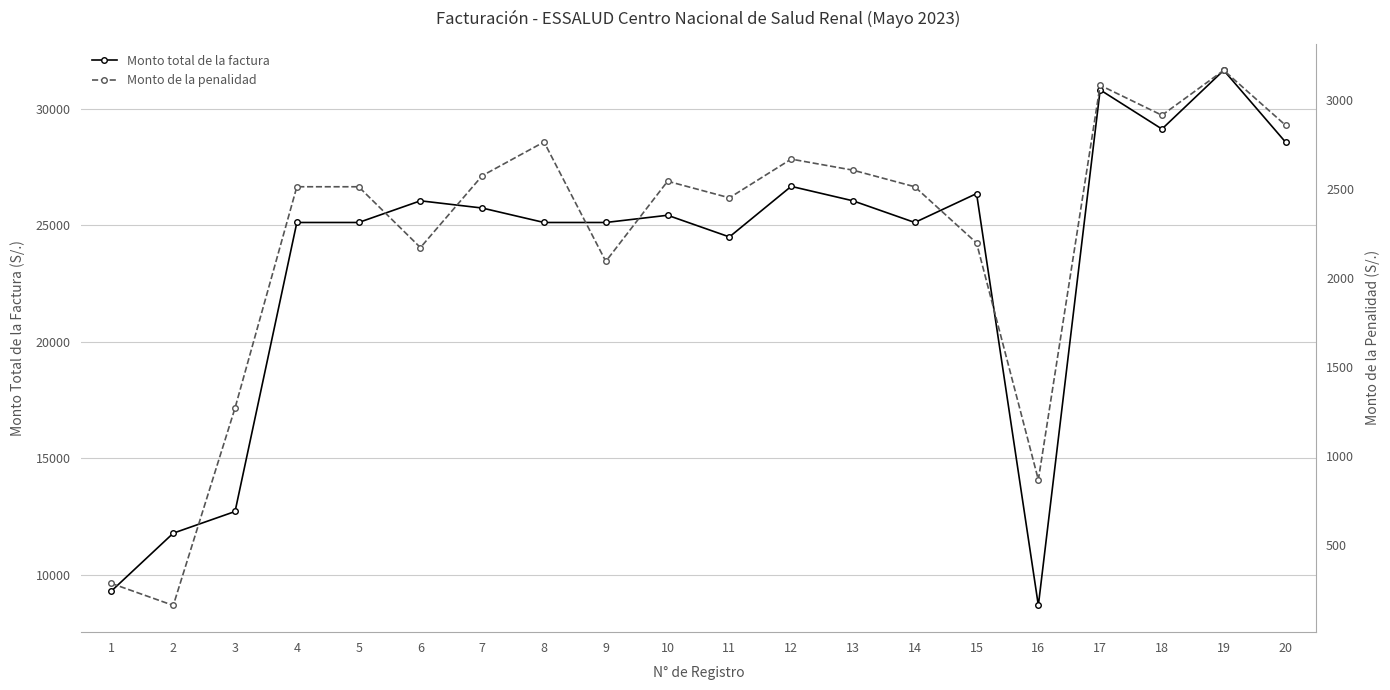

At how many categories does at least one series exceed 29856?

2